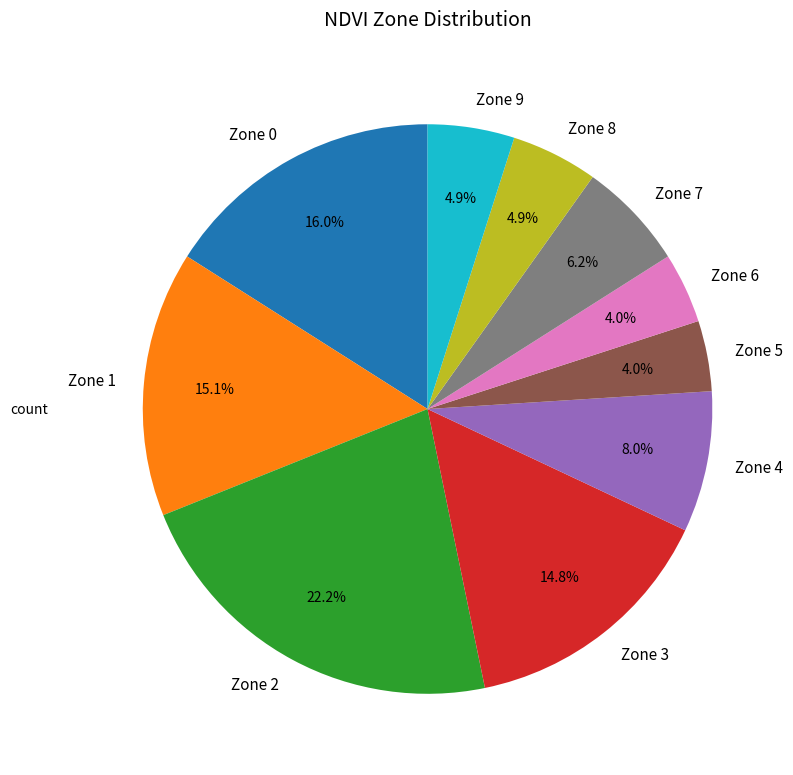

Which has a higher value, Zone 5 or Zone 0?

Zone 0